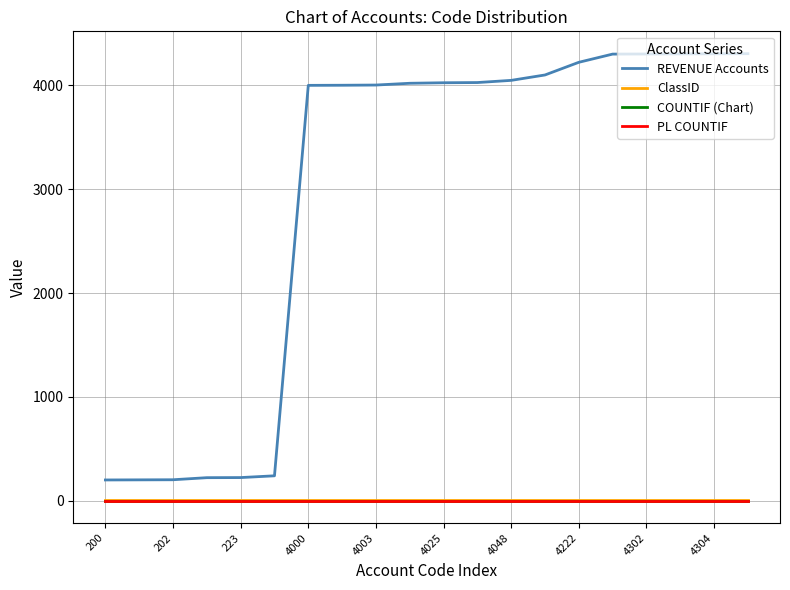

At which label is ClassID closest to 4?

200